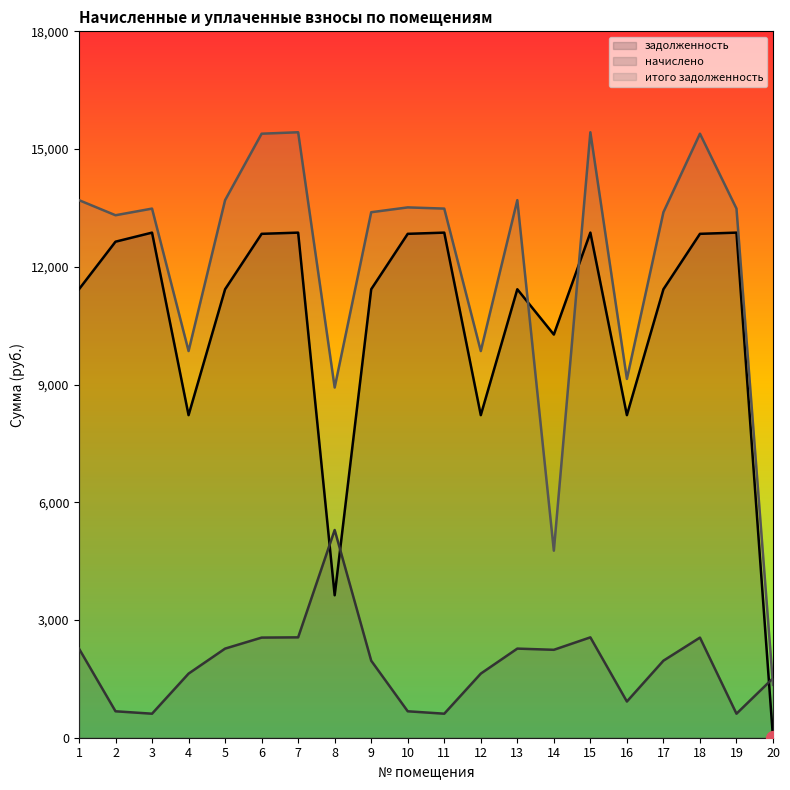

How many data points in начислено are less than 1963?

9